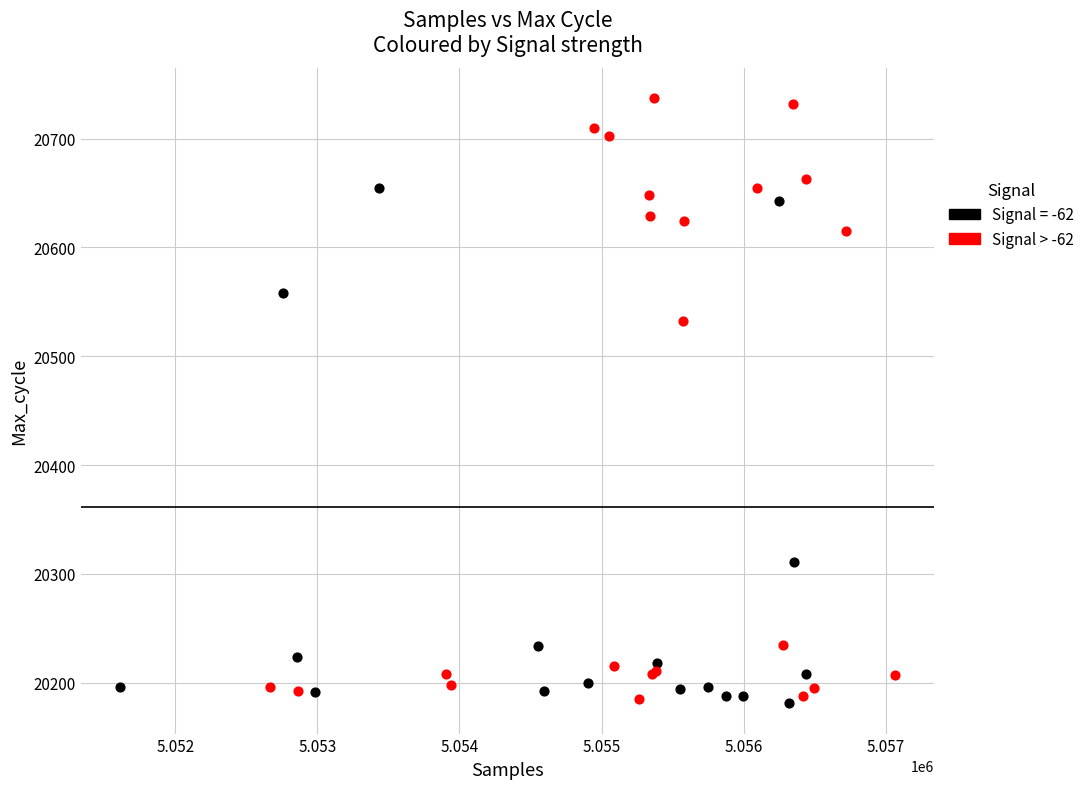

Which series has the widest spread of Y values?

Signal > -62